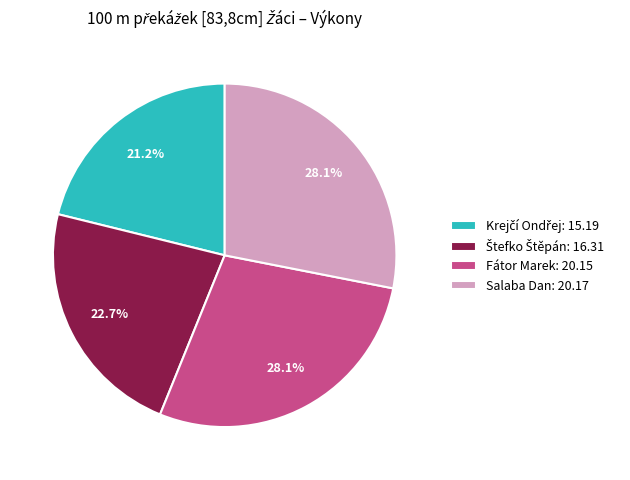

Is there a majority slice in this chart?

No